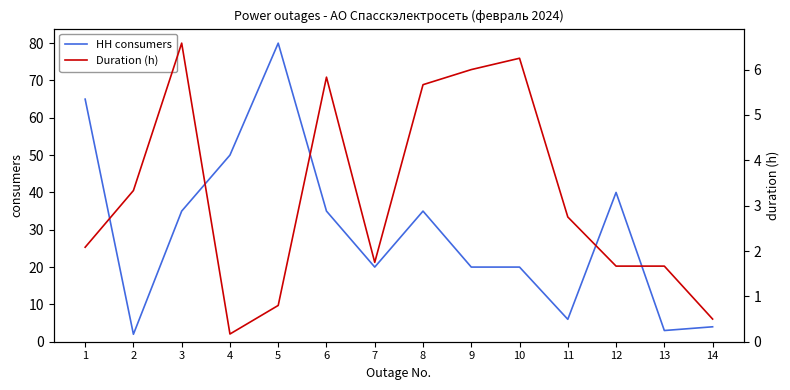

How many series are shown in this chart?

2